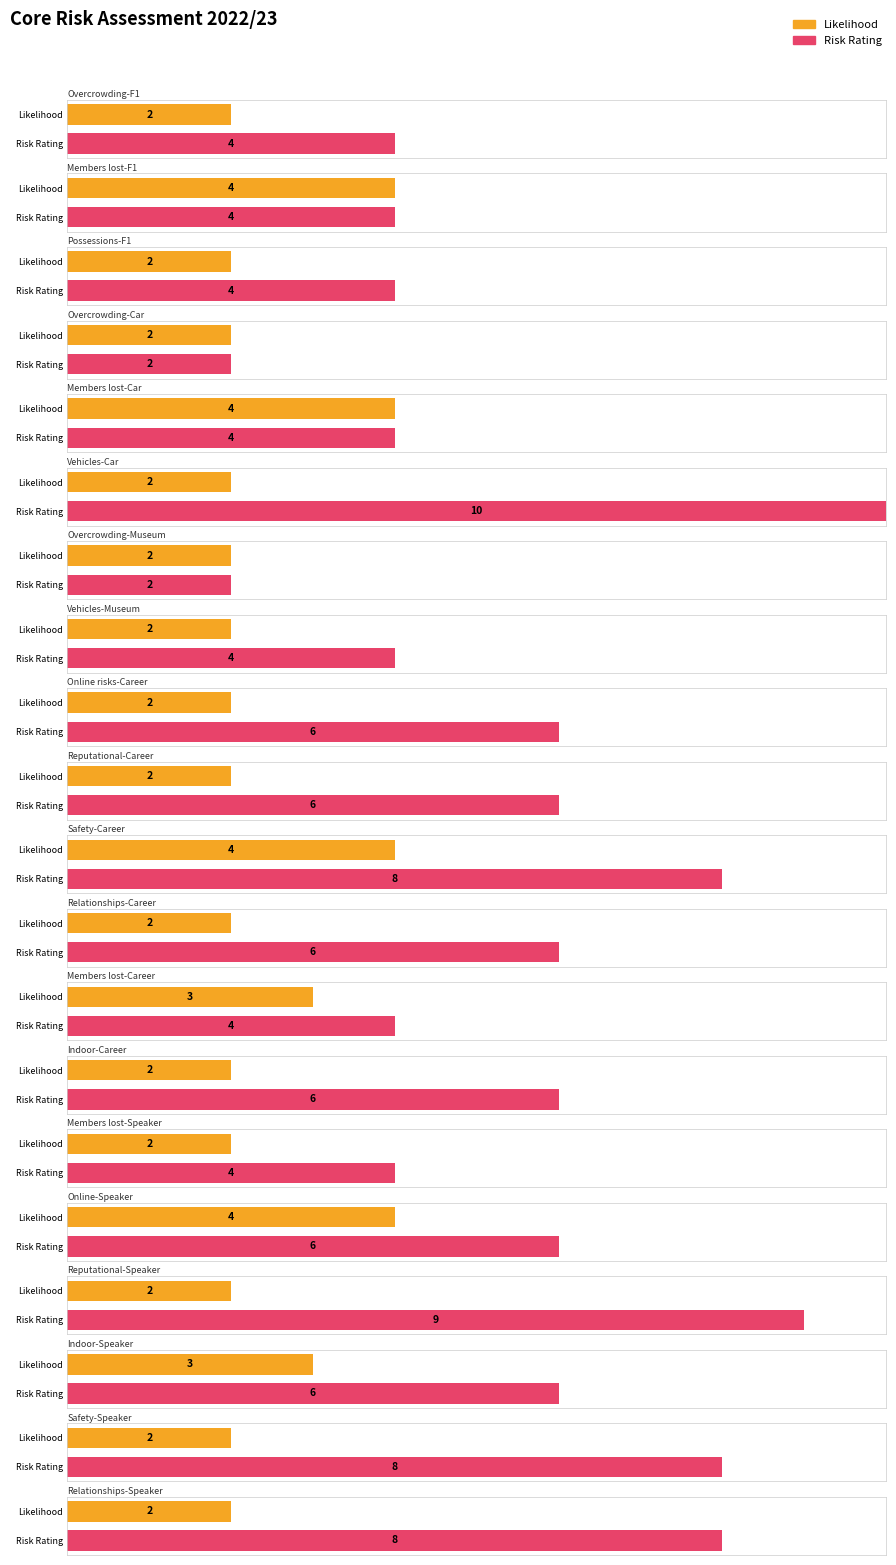

Which series has the largest range (max minus min)?

Risk Rating